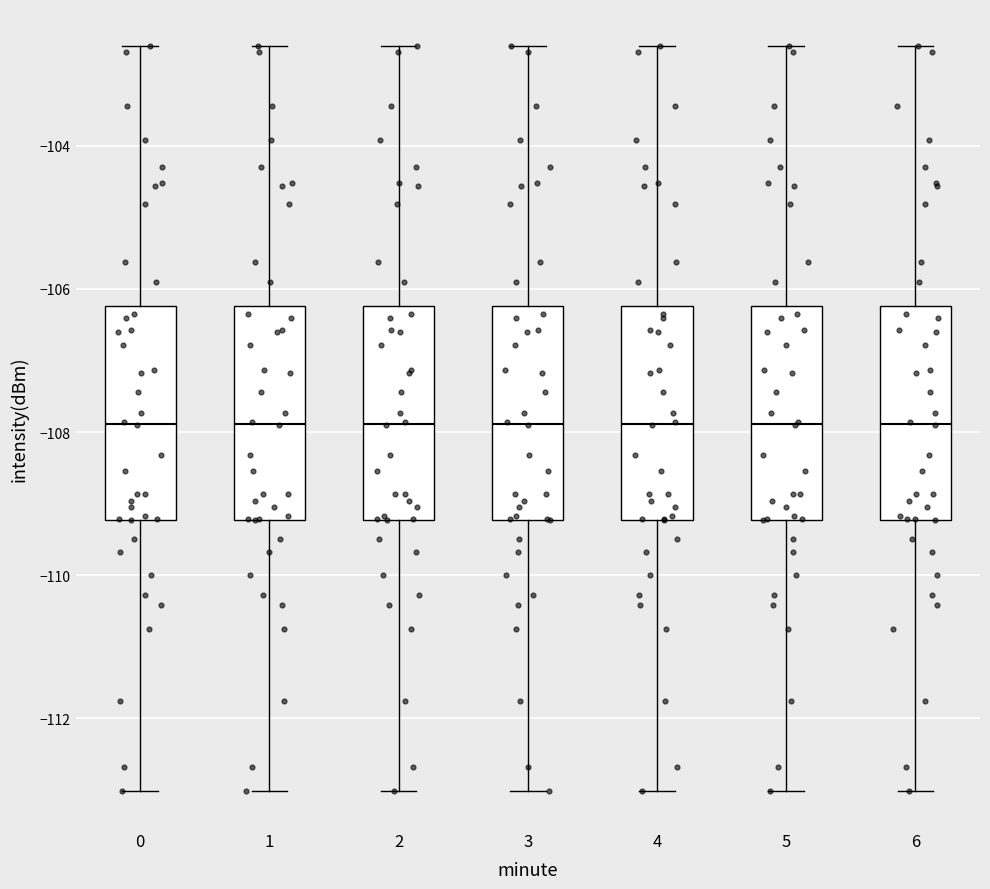

Where is the upper edge of the box at x = 6 on the y-axis? The values are not printed on the chart, so give them approximately, as read against the axis.

-106.2